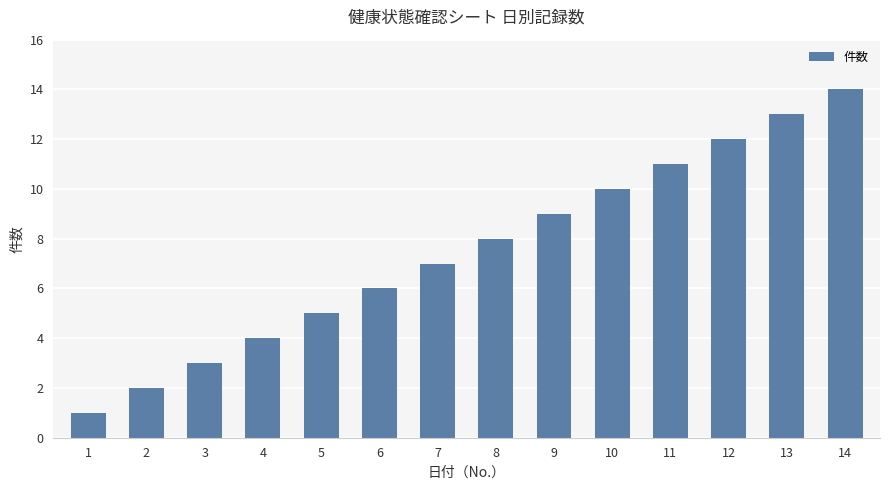

Where is the data nearest to the value 7?

7